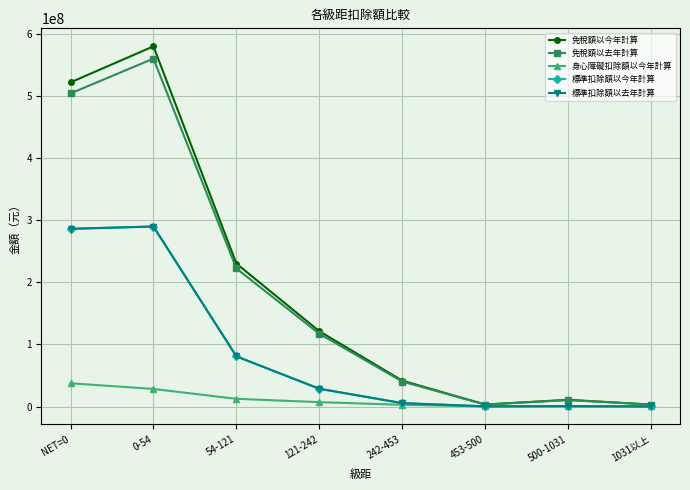

What is the smallest value displayed?

56290